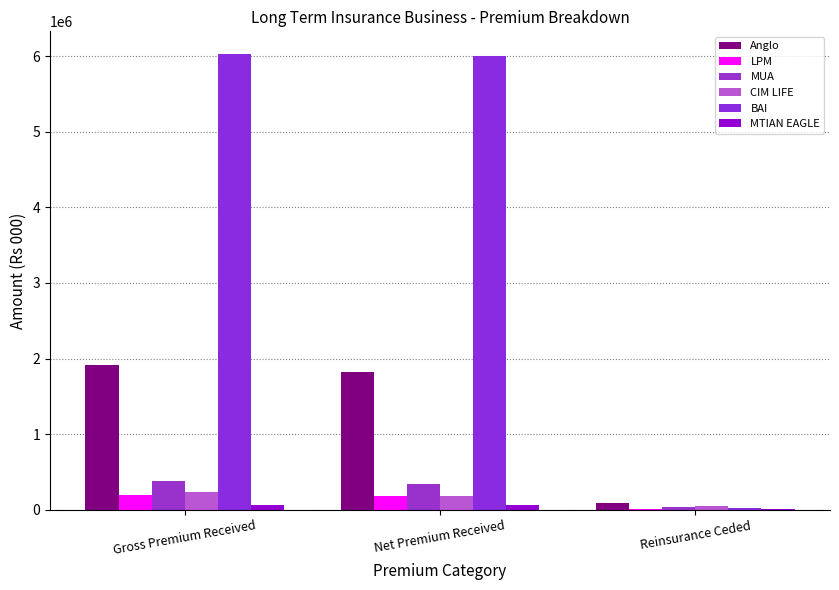

What is the sum of all LPM values?

394024.2